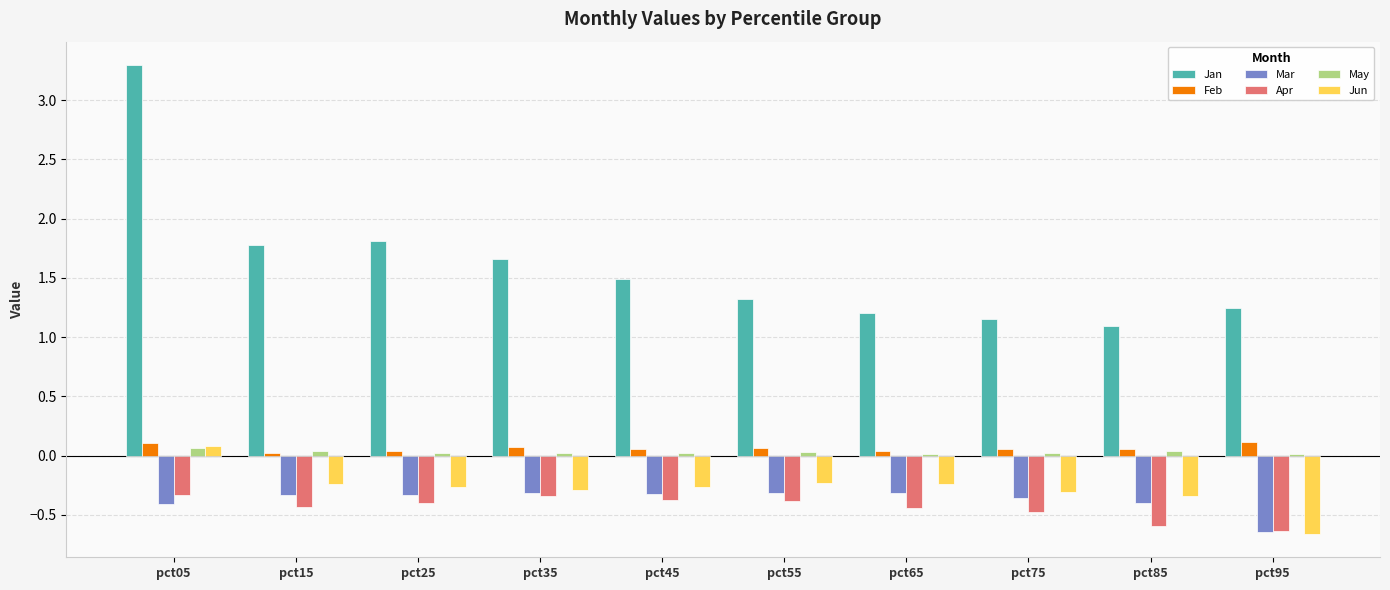

At which category is the sum across all series the highest?

pct05